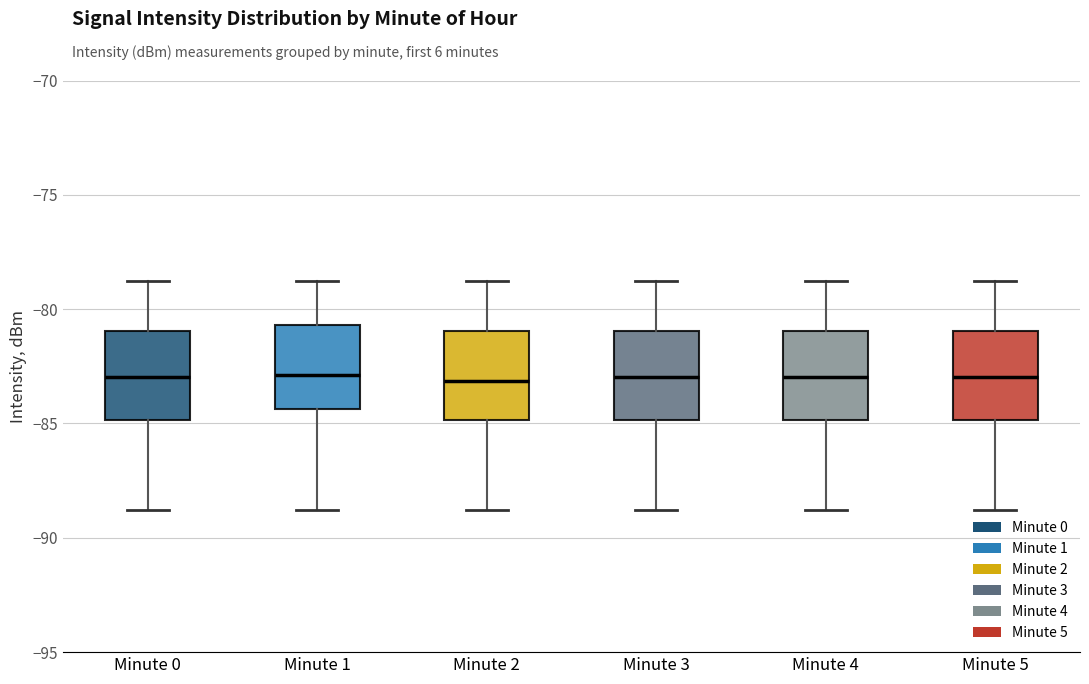

Reading left to right, read every box against the y-axis: the position of its median line, the range the box covers, and the ends of its whiskers. The values are not printed on the chart, so give them approximately, as read against the axis.

Minute 0: median -83.0, box -85.0 to -81.0, whiskers -89.0 to -79.0
Minute 1: median -83.0, box -84.5 to -80.5, whiskers -89.0 to -79.0
Minute 2: median -83.0, box -85.0 to -81.0, whiskers -89.0 to -79.0
Minute 3: median -83.0, box -85.0 to -81.0, whiskers -89.0 to -79.0
Minute 4: median -83.0, box -85.0 to -81.0, whiskers -89.0 to -79.0
Minute 5: median -83.0, box -85.0 to -81.0, whiskers -89.0 to -79.0